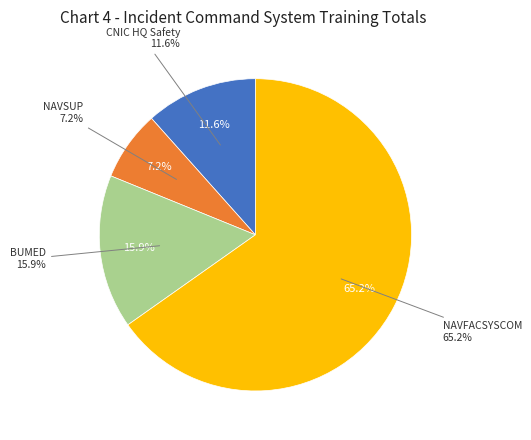

To the nearest percent, what is the difference between the NAVFACSYSCOM and BUMED slice percentages?

49%